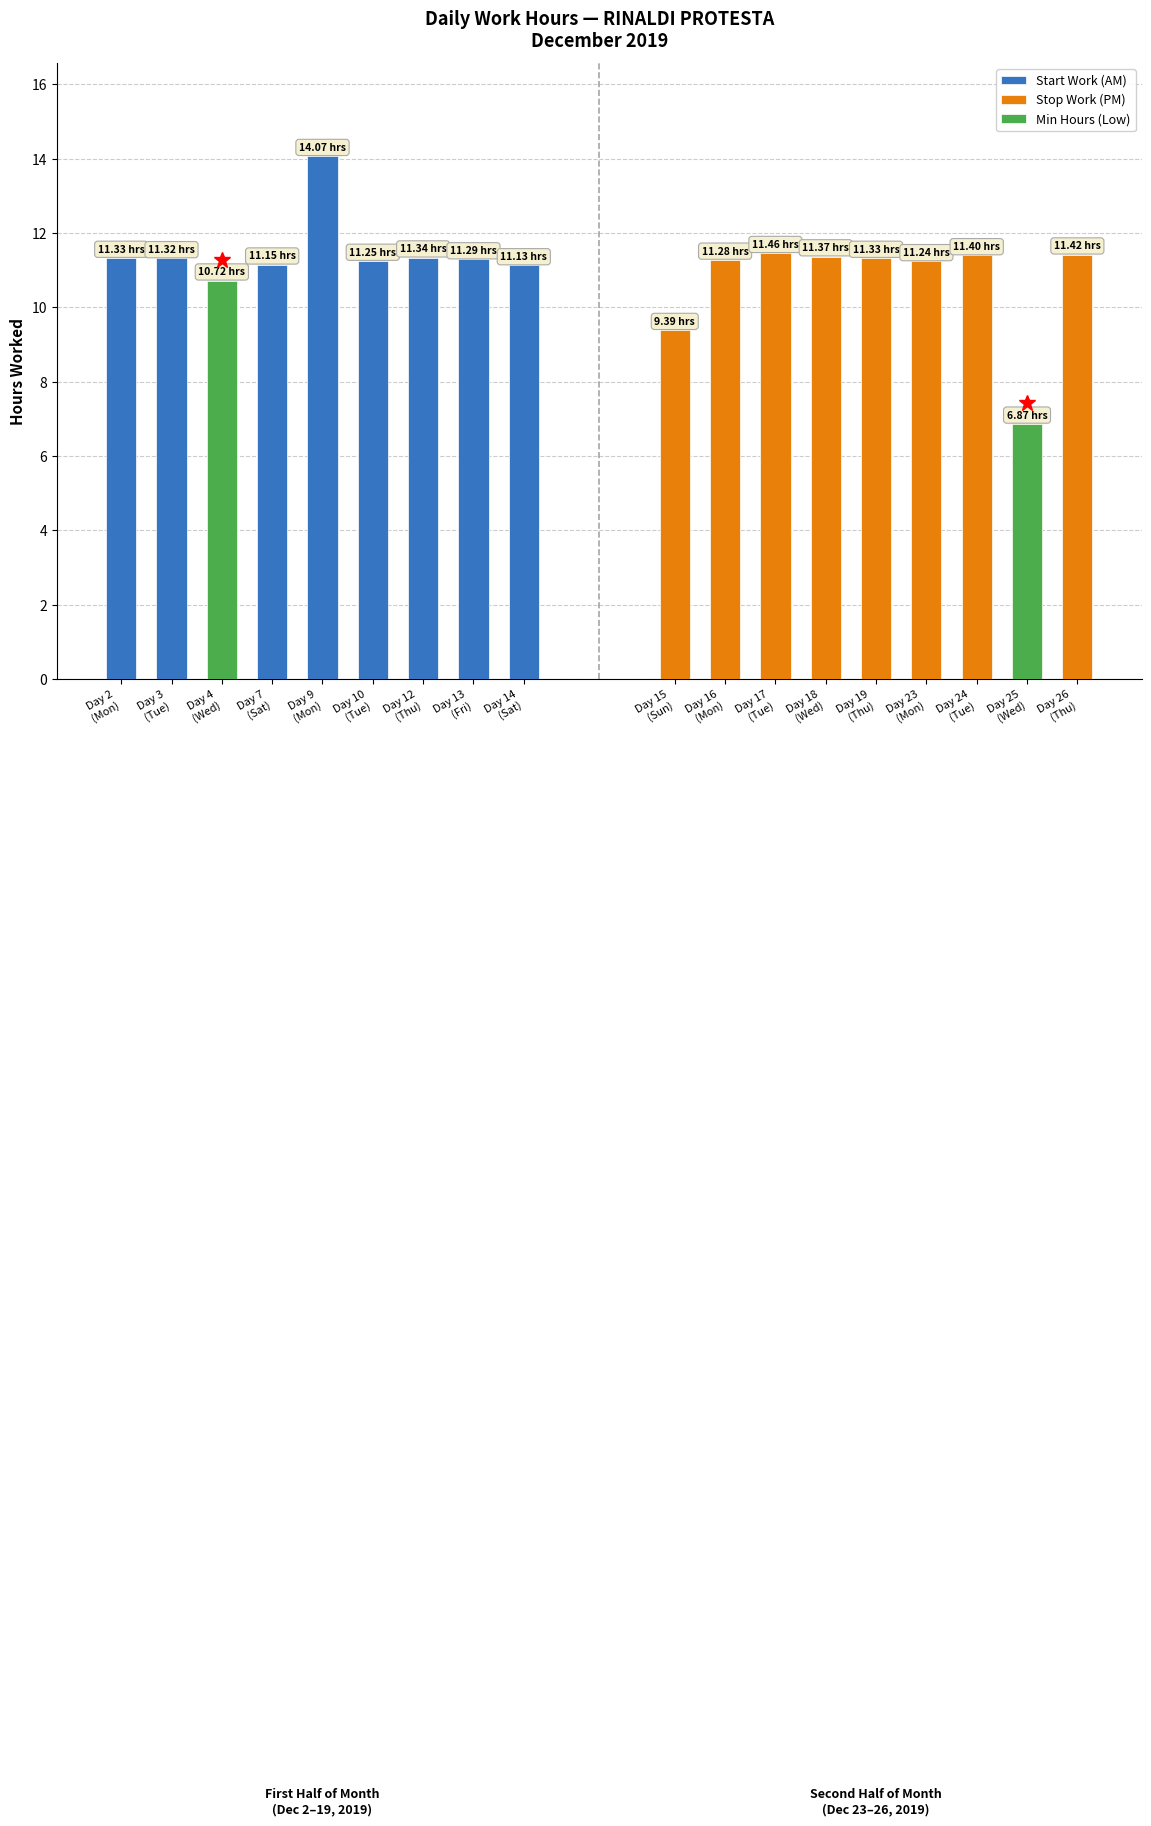

List the labels in order of Start Work (AM) value, smallest first.

Day 4
(Wed), Day 14
(Sat), Day 7
(Sat), Day 10
(Tue), Day 13
(Fri), Day 3
(Tue), Day 2
(Mon), Day 12
(Thu), Day 9
(Mon)